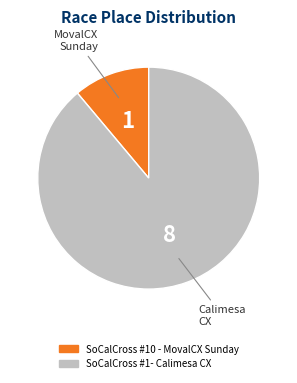

What is the ratio of the value at SoCalCross #1- Calimesa CX to the value at SoCalCross #10 - MovalCX Sunday?

8.0